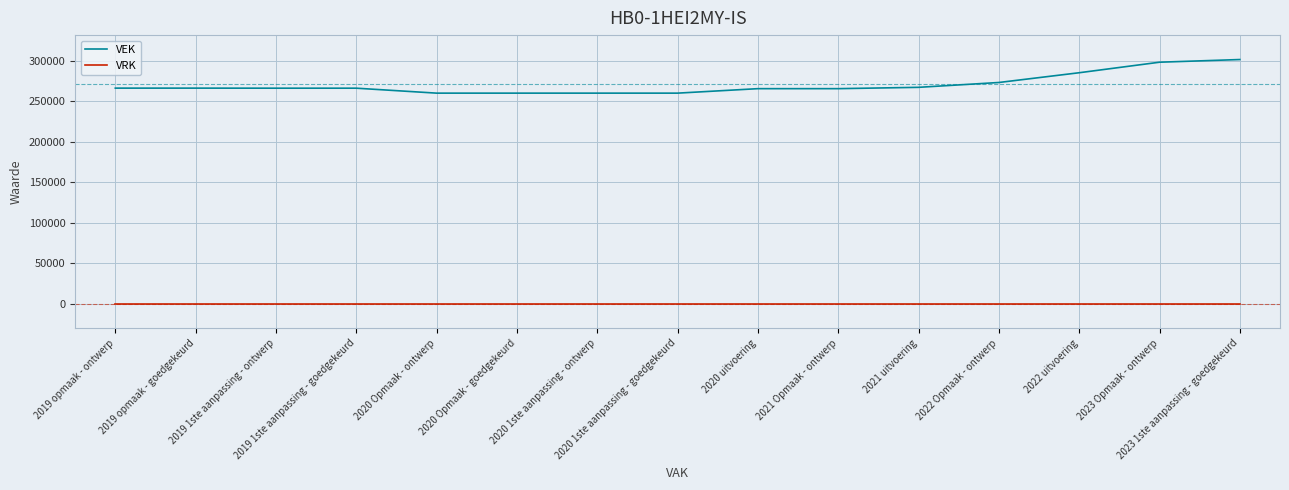

Which series changed the most between 2021 uitvoering and 2022 uitvoering?

VEK